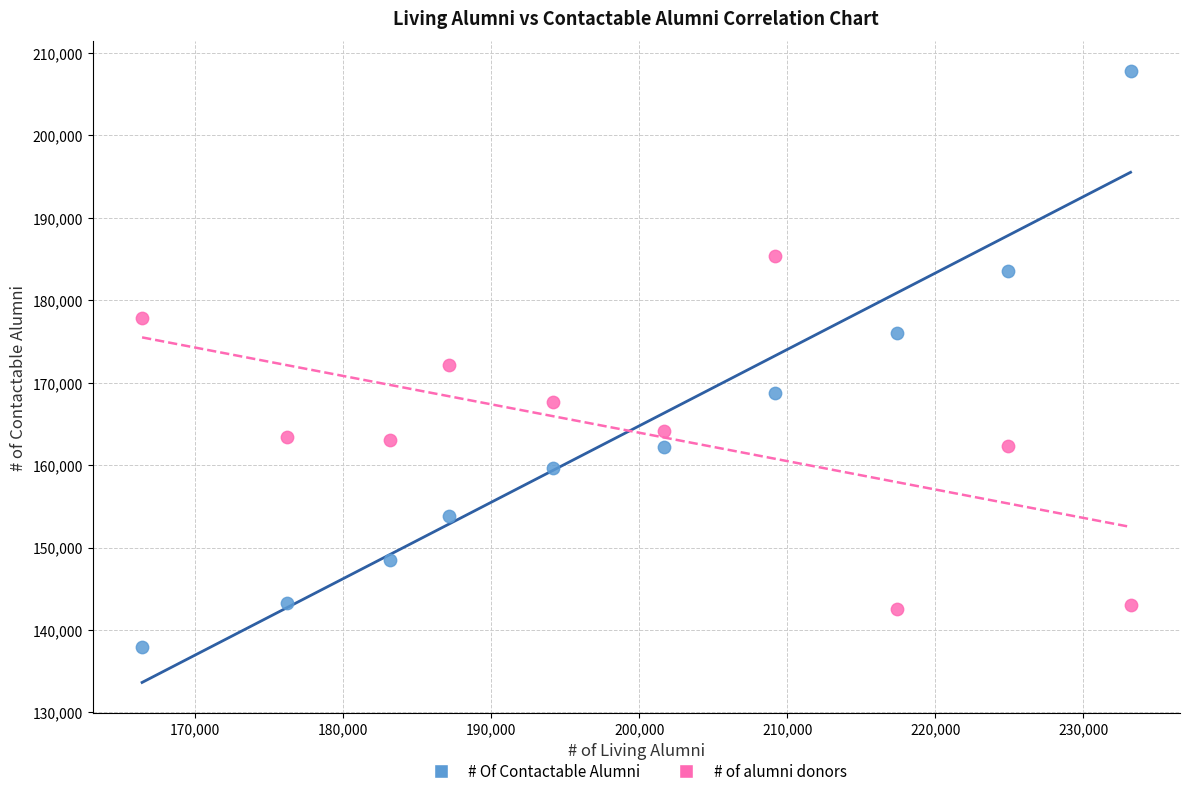

Across all data points, what is the range of X values (max minus min)?

66764.0